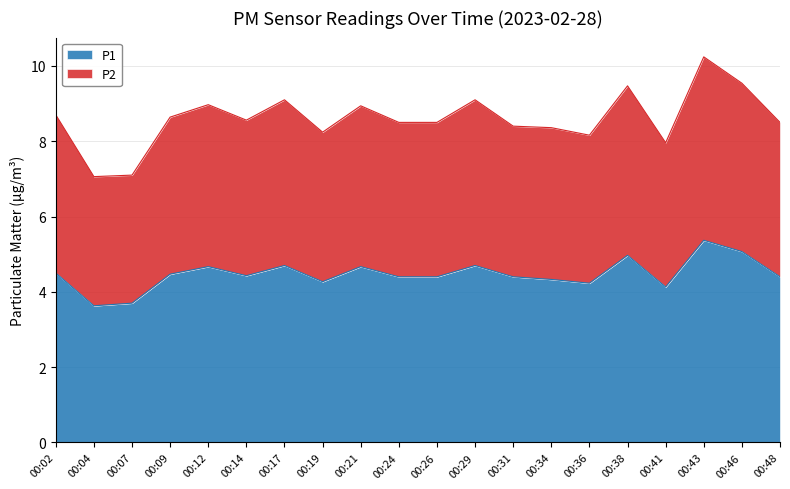

At how many categories does at least one series exceed 8?

17